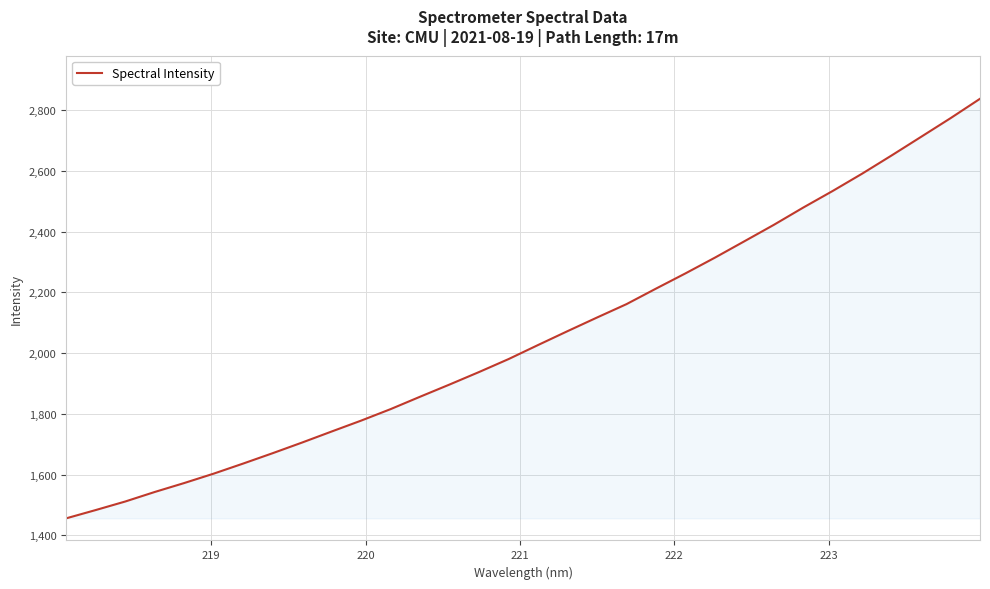

What is the smallest value displayed?

1455.9